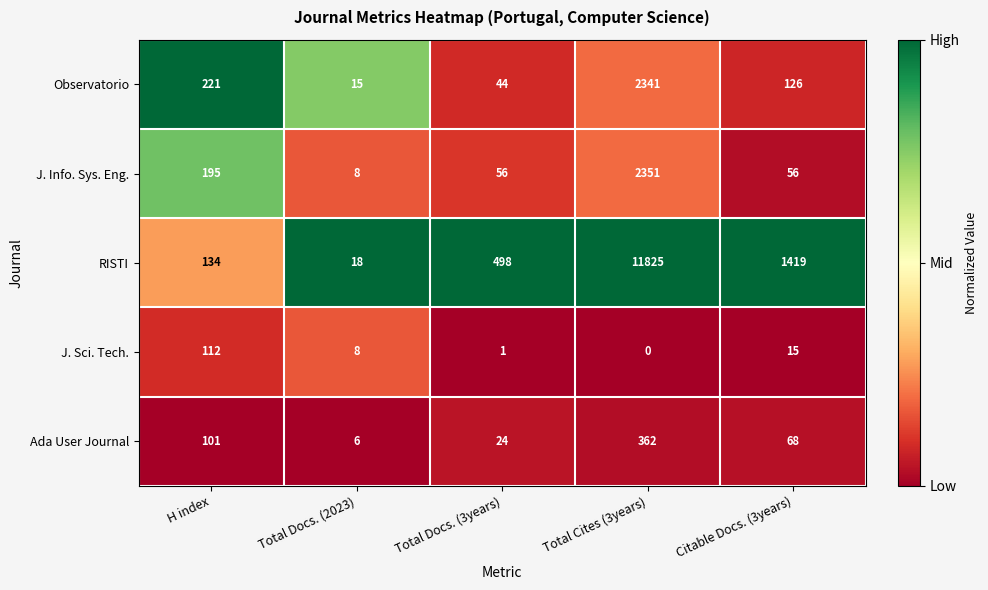

Read the RISTI value at H index, to the nearest 100.

100